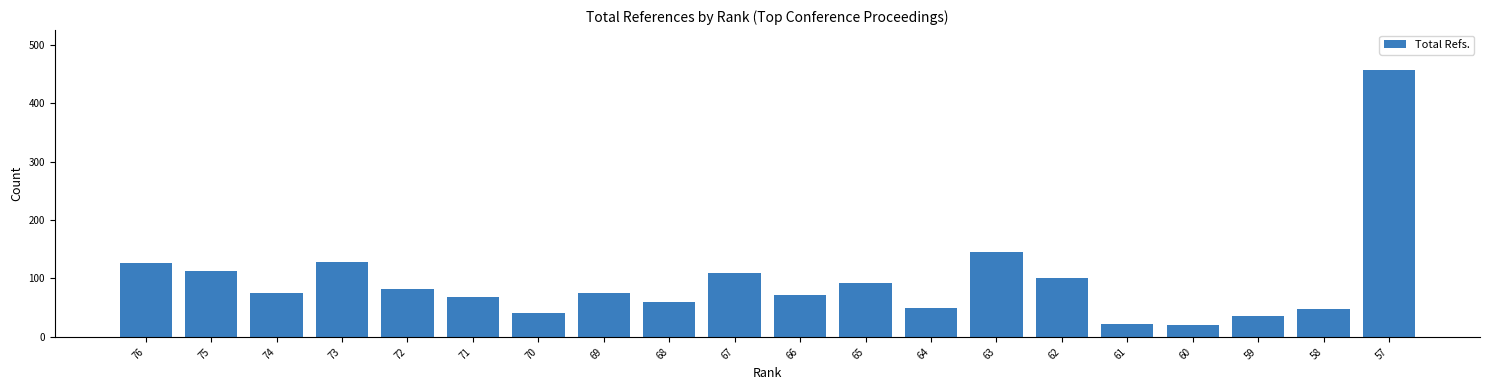

How many values are below 75?

9